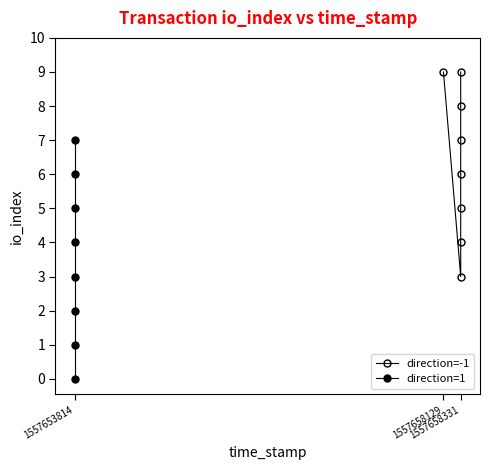

Rank the series by their average value, from highest to lowest.

direction=-1, direction=1